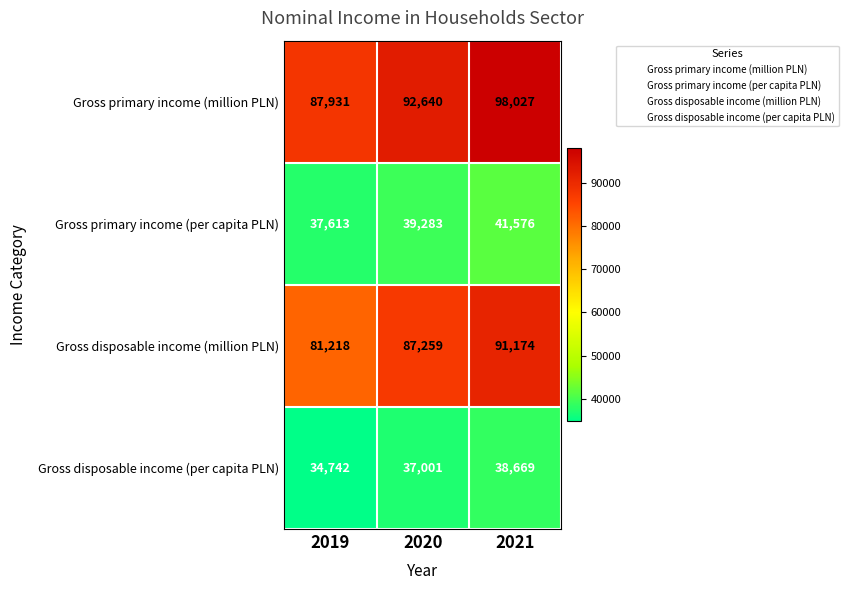

What is the difference between the highest and lowest values at 2020?

55639